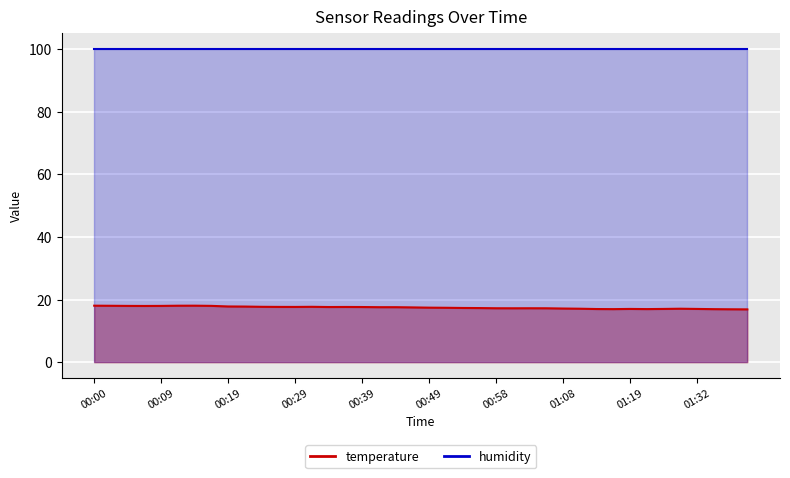

Approximately how many times larger is the value at 00:17 compared to 00:58?

1.0